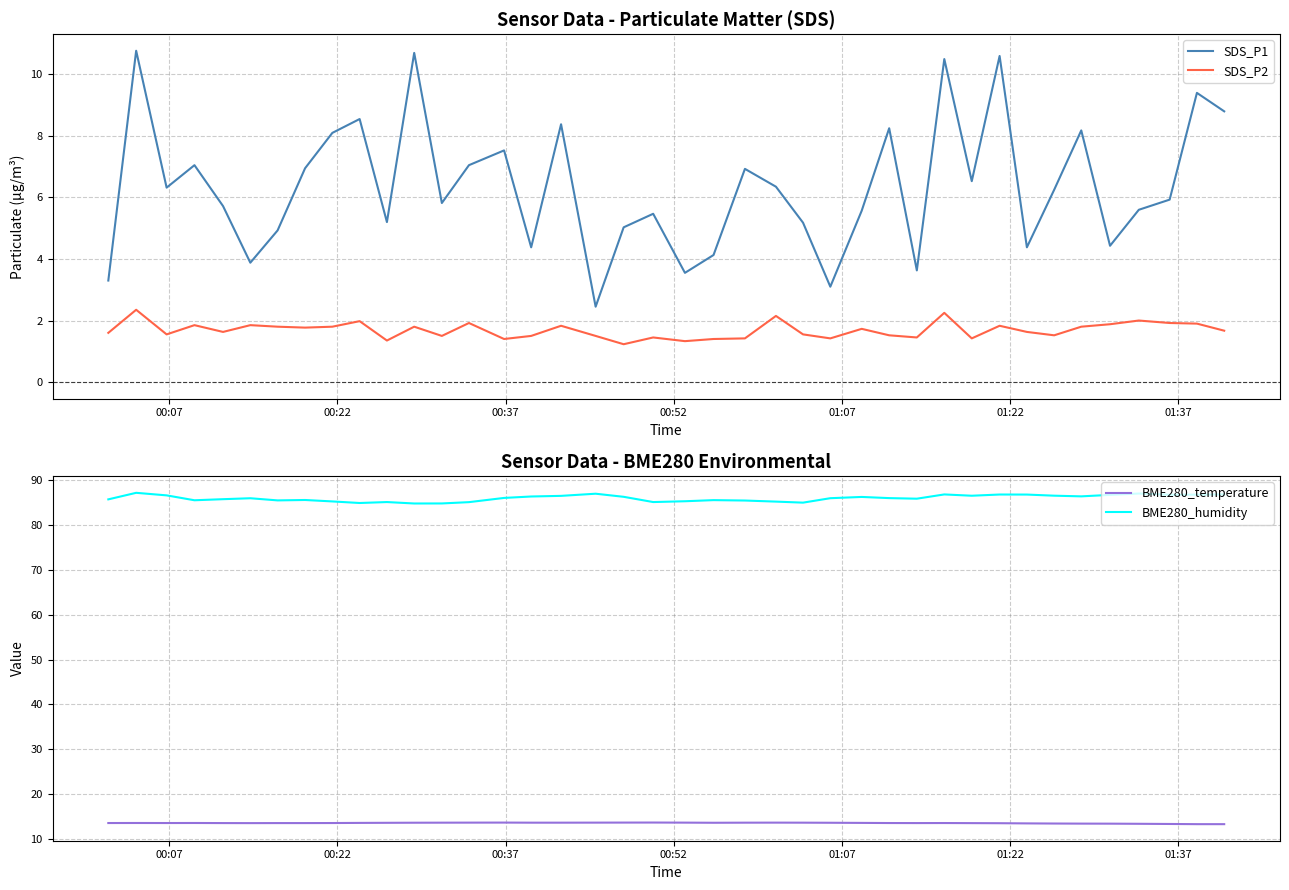

Which series has the largest total across all categories?

BME280_humidity